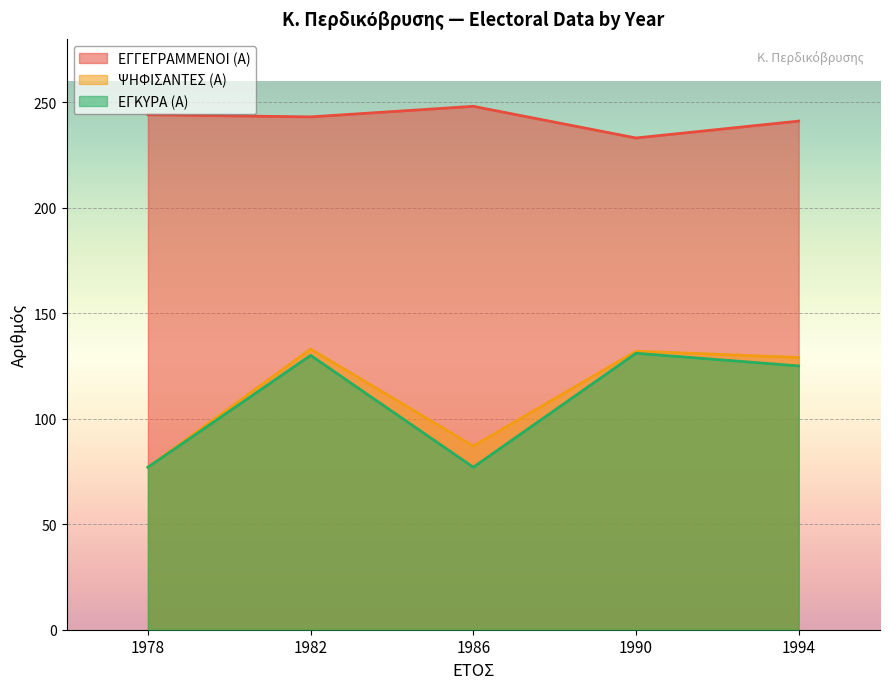

Reading left to right, transcribe all the data shown in this chart.

ΕΓΓΕΓΡΑΜΜΕΝΟΙ (Α): 1978=244	1982=243	1986=248	1990=233	1994=241
ΨΗΦΙΣΑΝΤΕΣ (Α): 1978=77	1982=133	1986=87	1990=132	1994=129
ΕΓΚΥΡΑ (Α): 1978=77	1982=130	1986=77	1990=131	1994=125